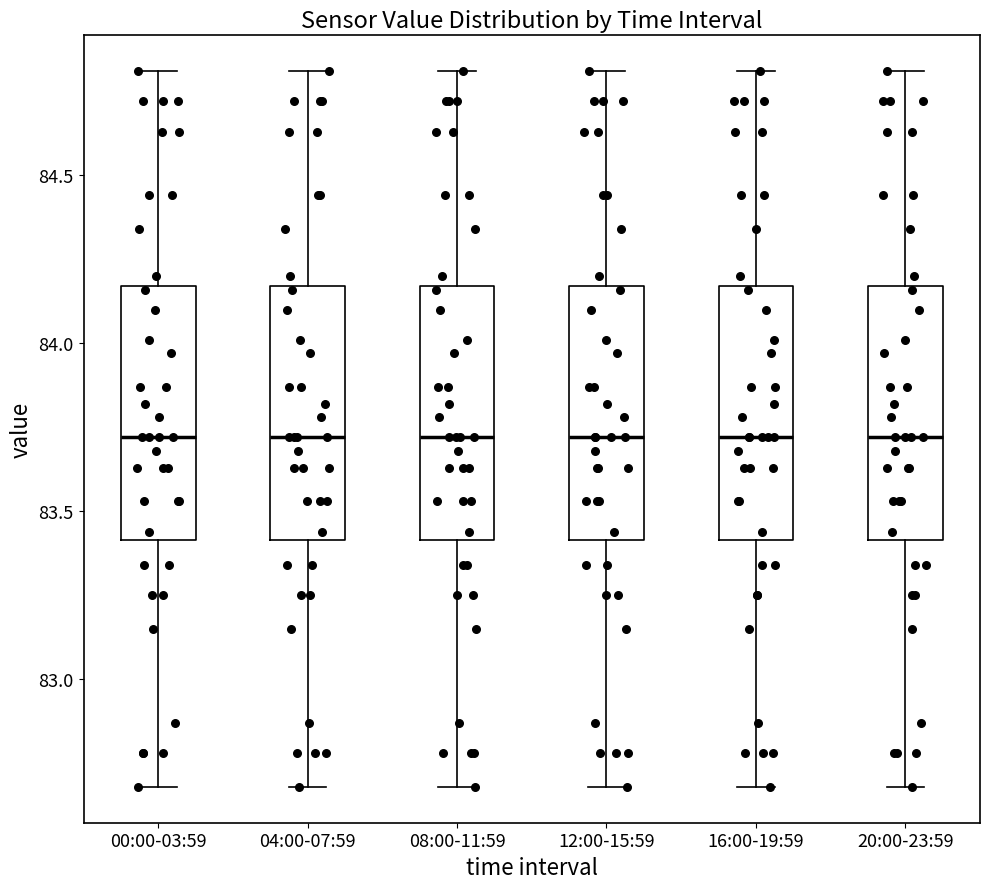

Reading left to right, read every box against the y-axis: the position of its median line, the range the box covers, and the ends of its whiskers. The values are not printed on the chart, so give them approximately, as read against the axis.

00:00-03:59: median 83.70, box 83.40 to 84.15, whiskers 82.70 to 84.80
04:00-07:59: median 83.70, box 83.40 to 84.15, whiskers 82.70 to 84.80
08:00-11:59: median 83.70, box 83.40 to 84.15, whiskers 82.70 to 84.80
12:00-15:59: median 83.70, box 83.40 to 84.15, whiskers 82.70 to 84.80
16:00-19:59: median 83.70, box 83.40 to 84.15, whiskers 82.70 to 84.80
20:00-23:59: median 83.70, box 83.40 to 84.15, whiskers 82.70 to 84.80